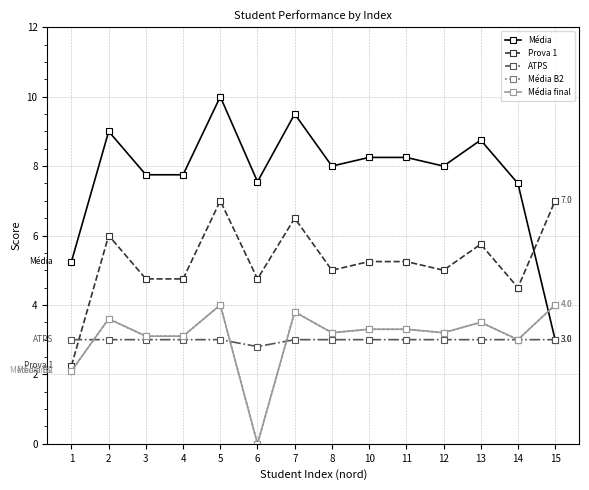

True or false: Média B2 and Média final cross at least once.

False